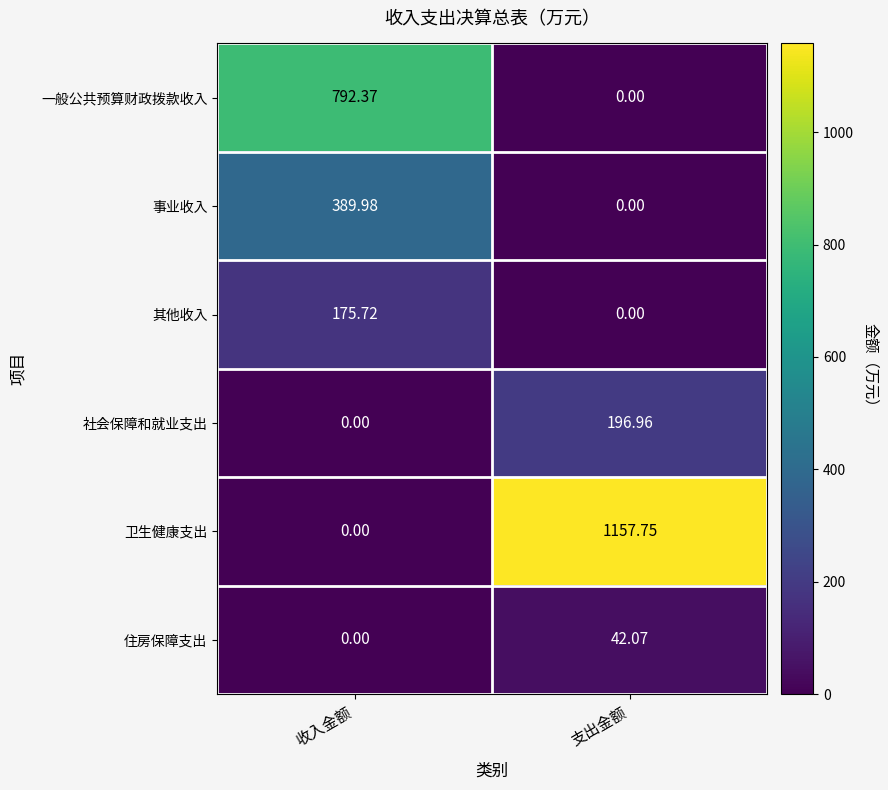

Which series changed the most between 收入金额 and 支出金额?

卫生健康支出